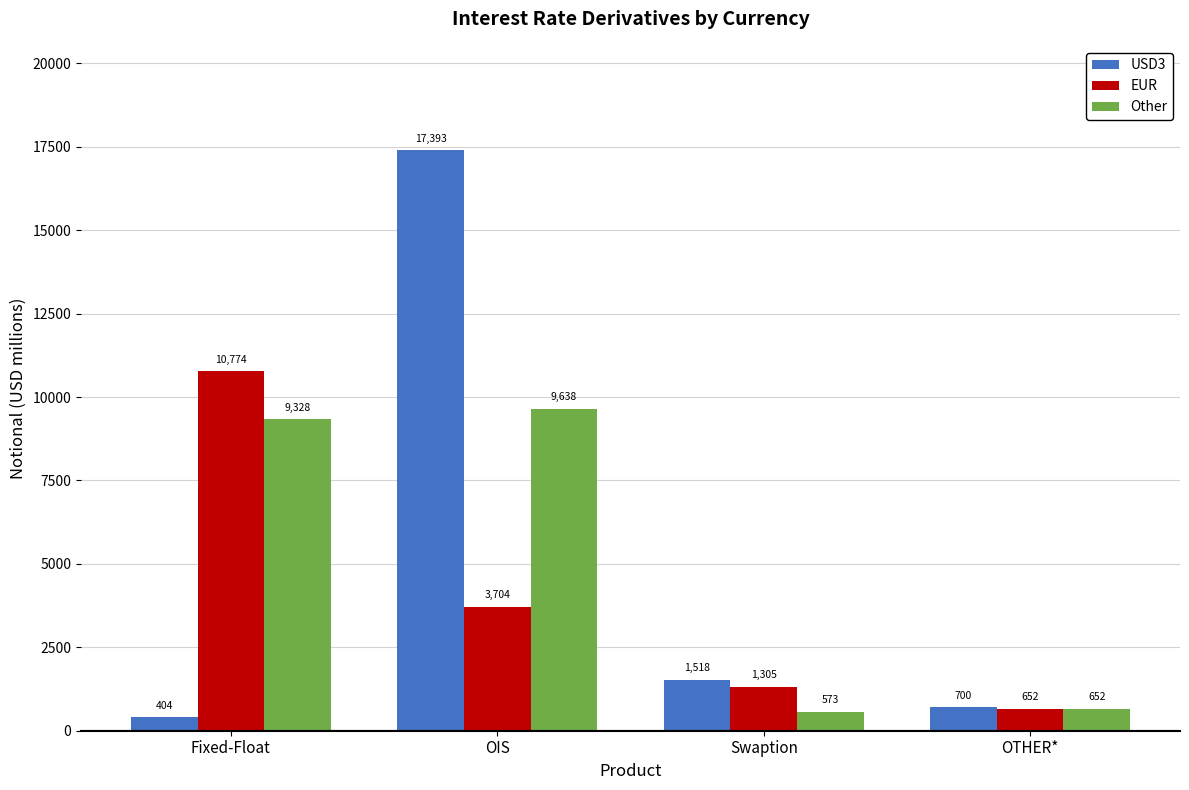

What is the sum of all USD3 values?

20015